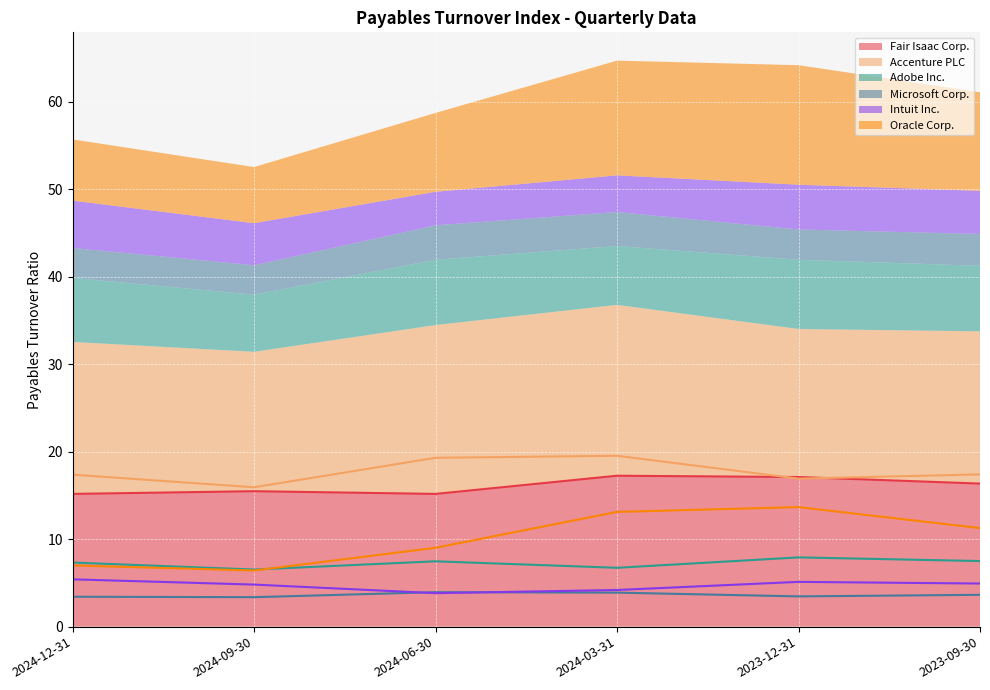

How many values in the Oracle Corp. series exceed 11?

3